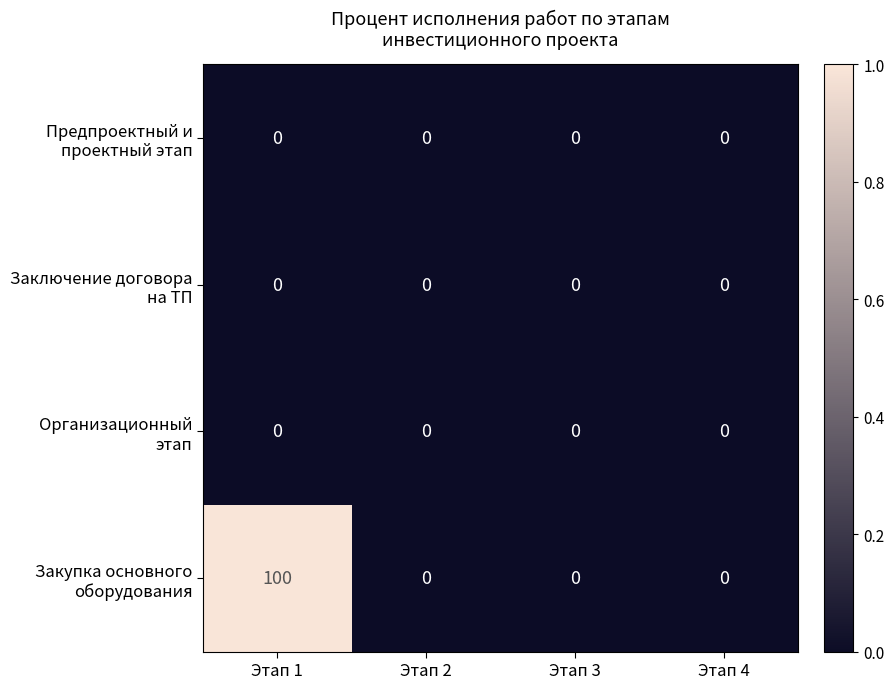

What is the maximum value shown in the chart?

100